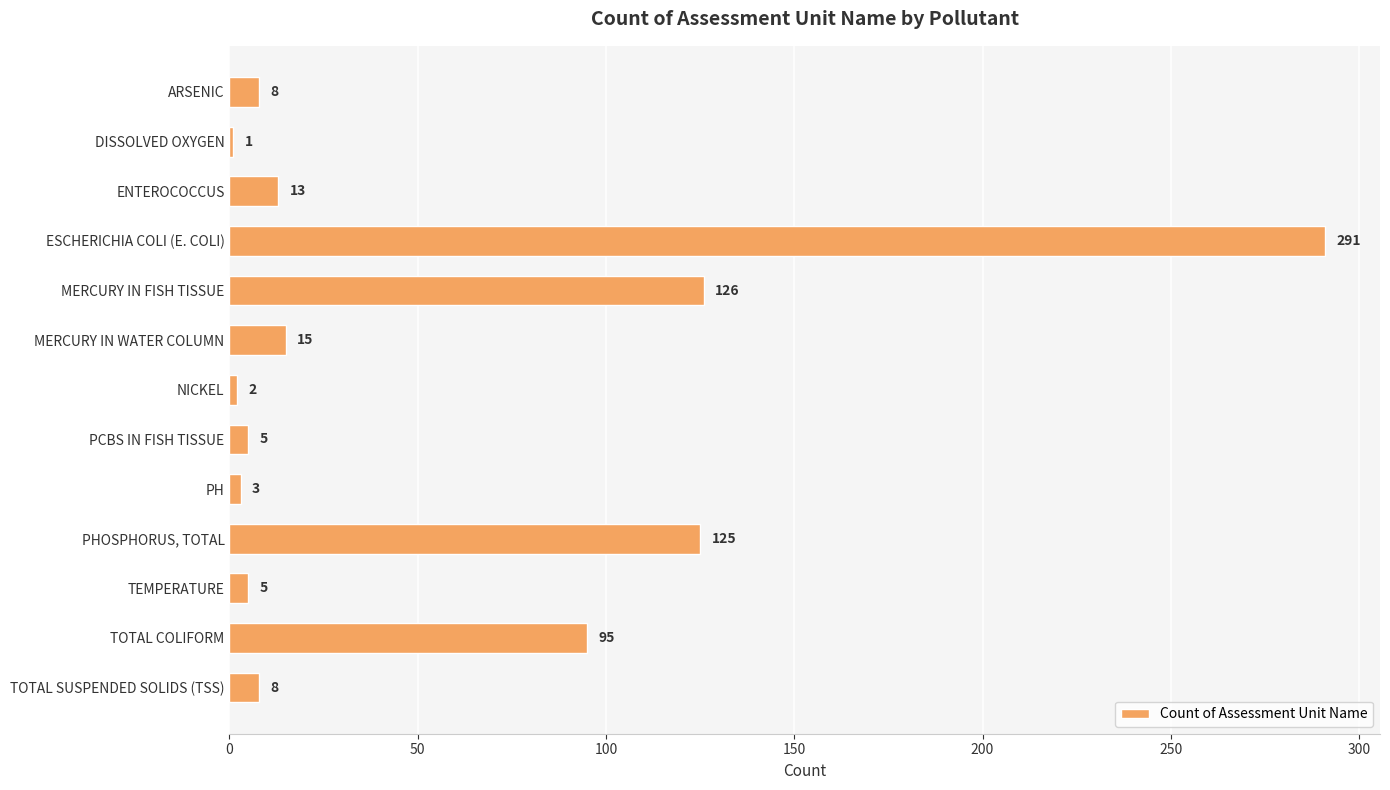

At which label is the value closest to 146?

MERCURY IN FISH TISSUE